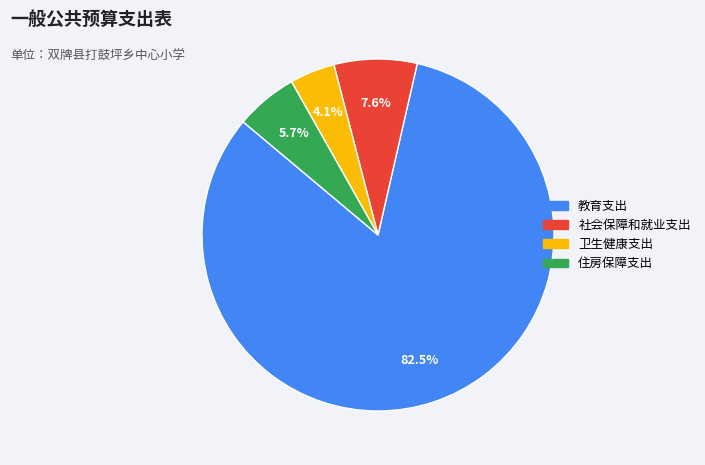

Which slice is the largest?

教育支出